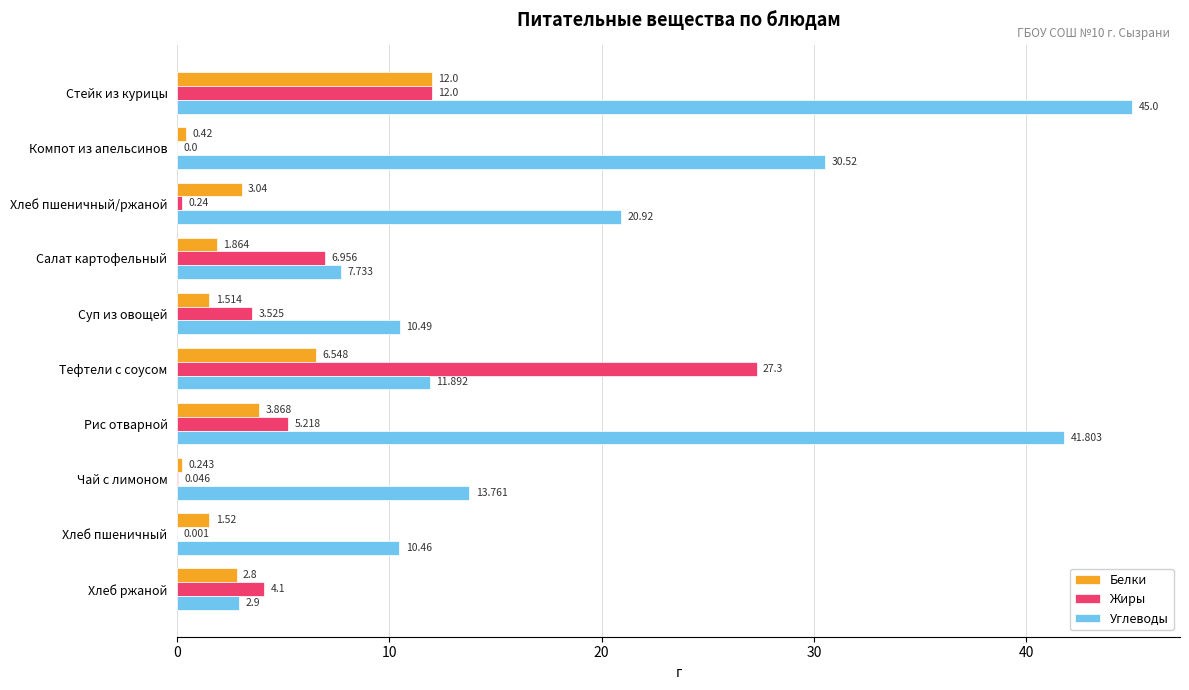

At which label does Углеводы reach its peak?

Стейк из курицы